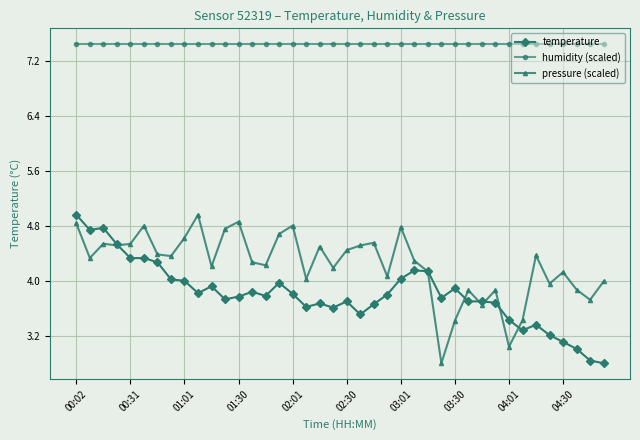

What is the value of the pressure (scaled) point at the 20th from the left?

4.2